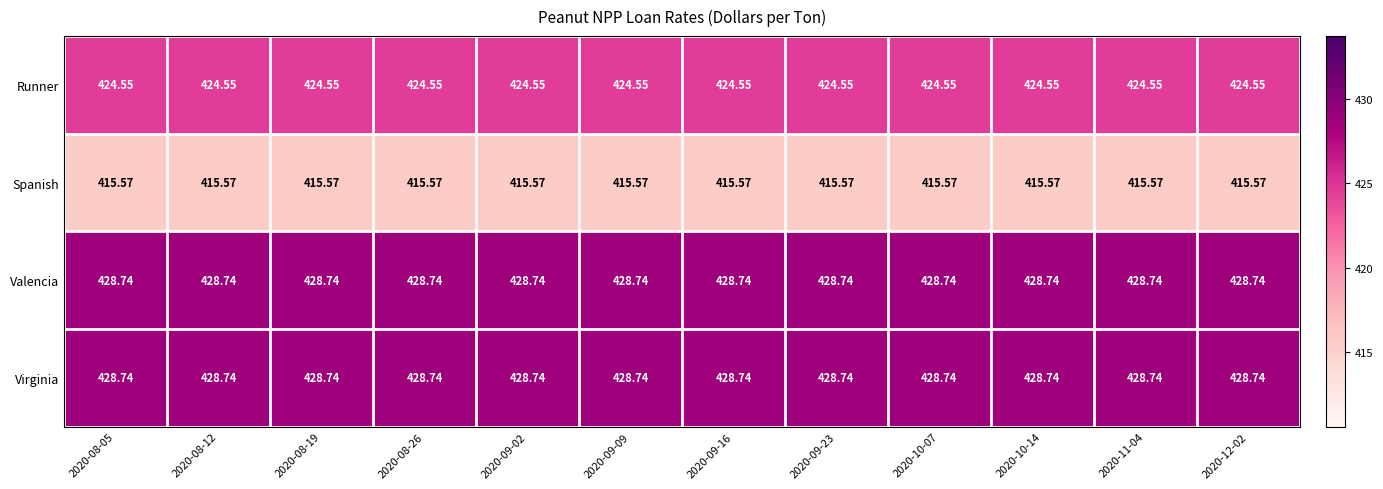

Is the value of Virginia at 2020-08-19 greater than the value of Runner at 2020-11-04?

Yes